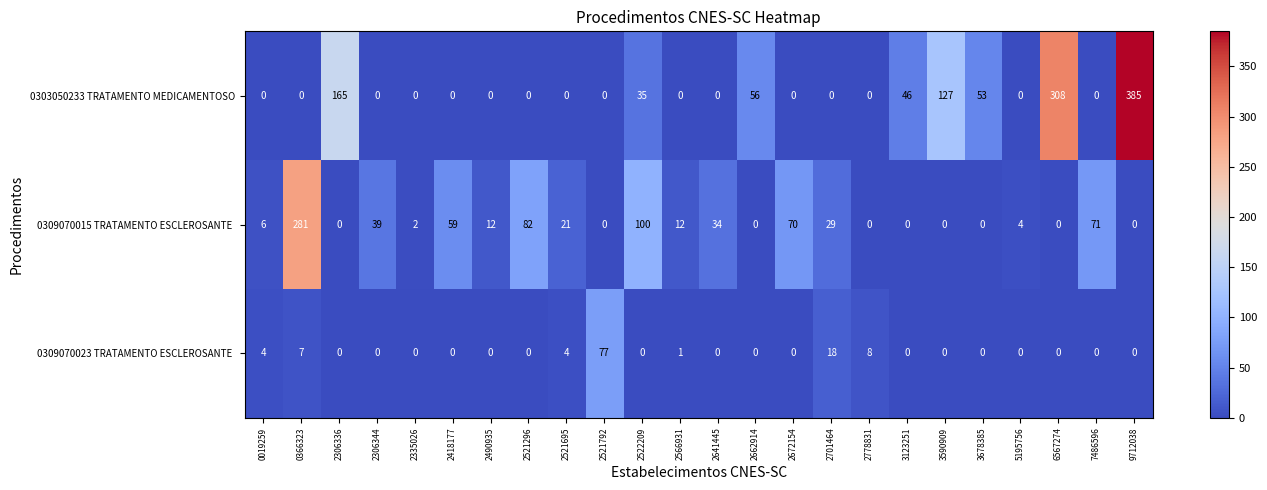

The value of 0303050233 TRATAMENTO MEDICAMENTOSO at 2306344 is -131. True or false?

False